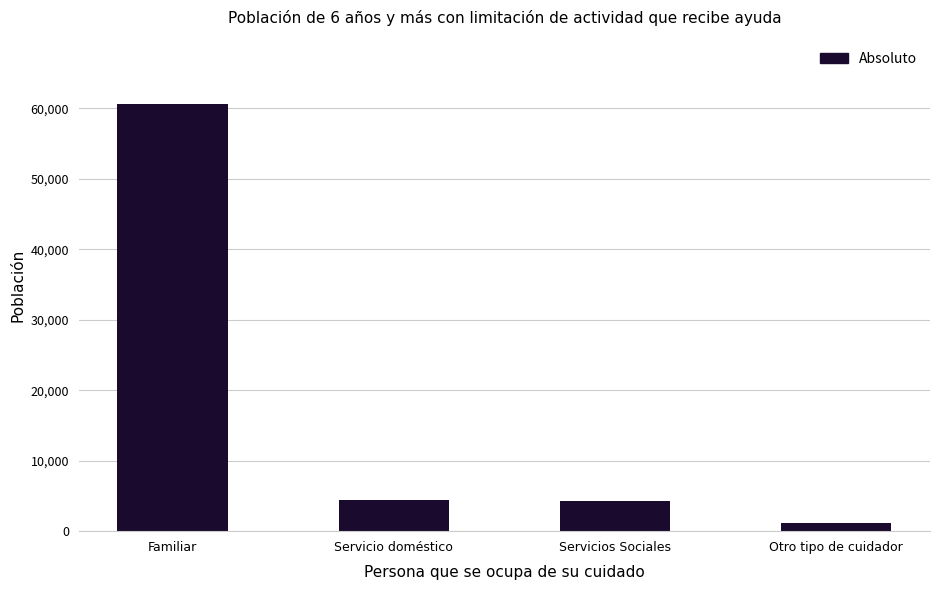

What is the change in value from Familiar to Servicios Sociales?

-56337